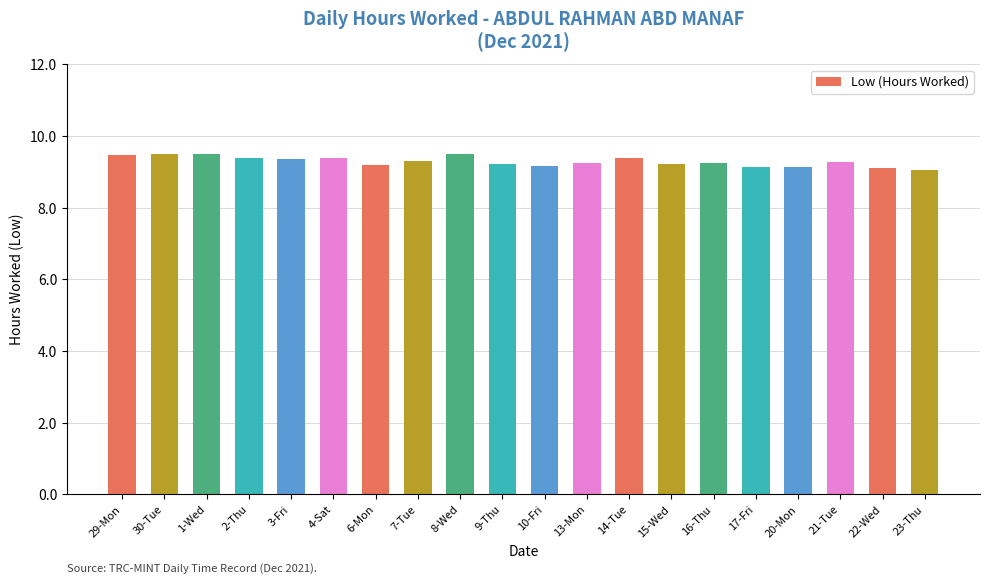

Count the number of data series in this chart.

1